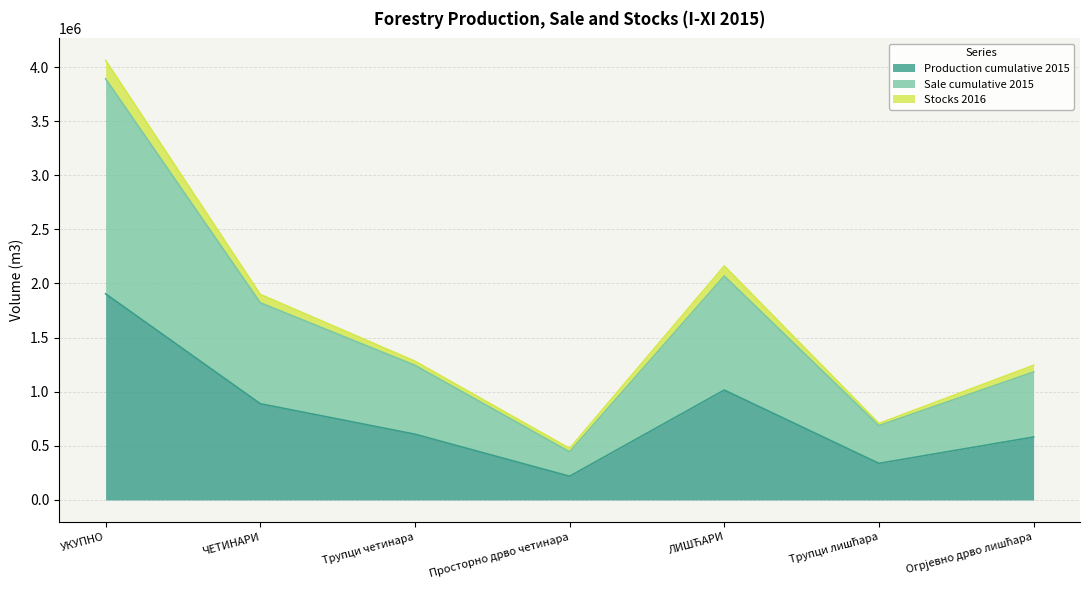

List the series in order of their peak value, highest first.

Stocks 2016, Sale cumulative 2015, Production cumulative 2015